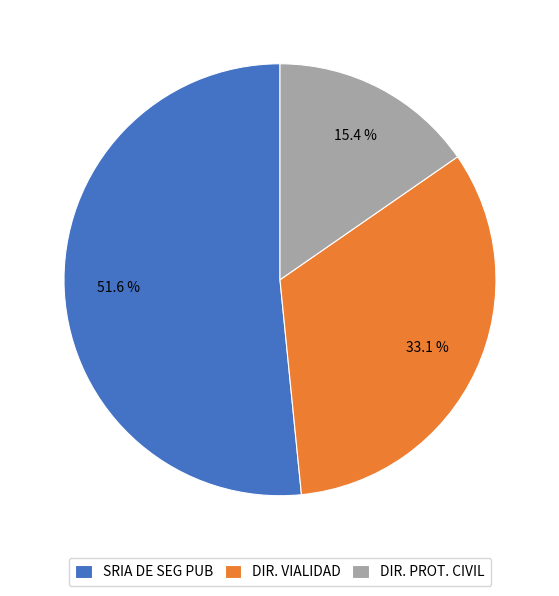

Rank the categories by value from lowest to highest.

DIR. PROT. CIVIL, DIR. VIALIDAD, SRIA DE SEG PUB